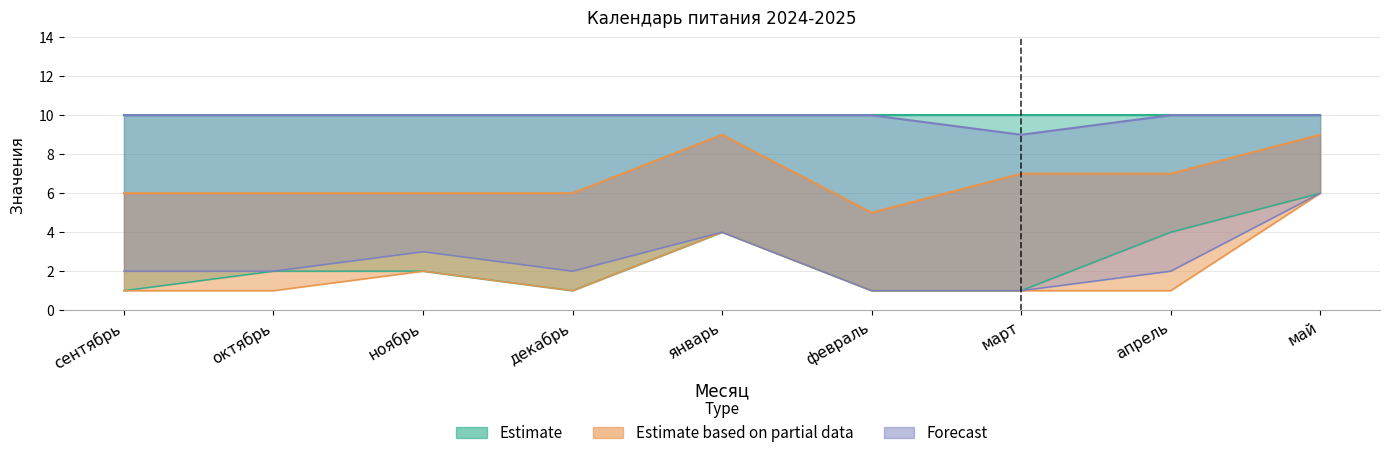

What is the sum of all Partial_low values?

18